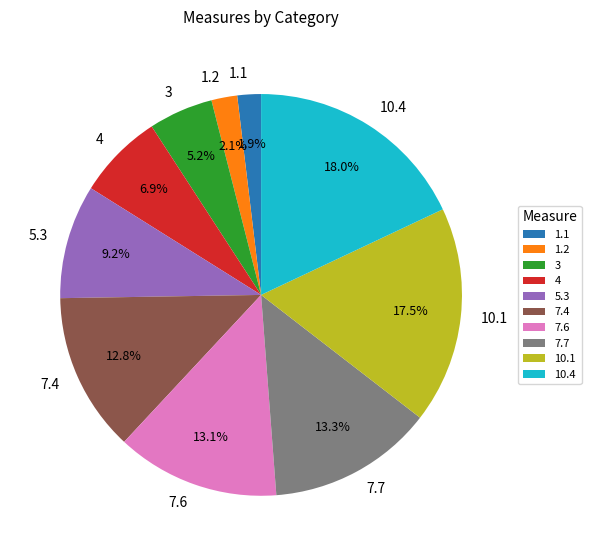

Combined, do 10.4 and 5.3 account for over 50%?

No